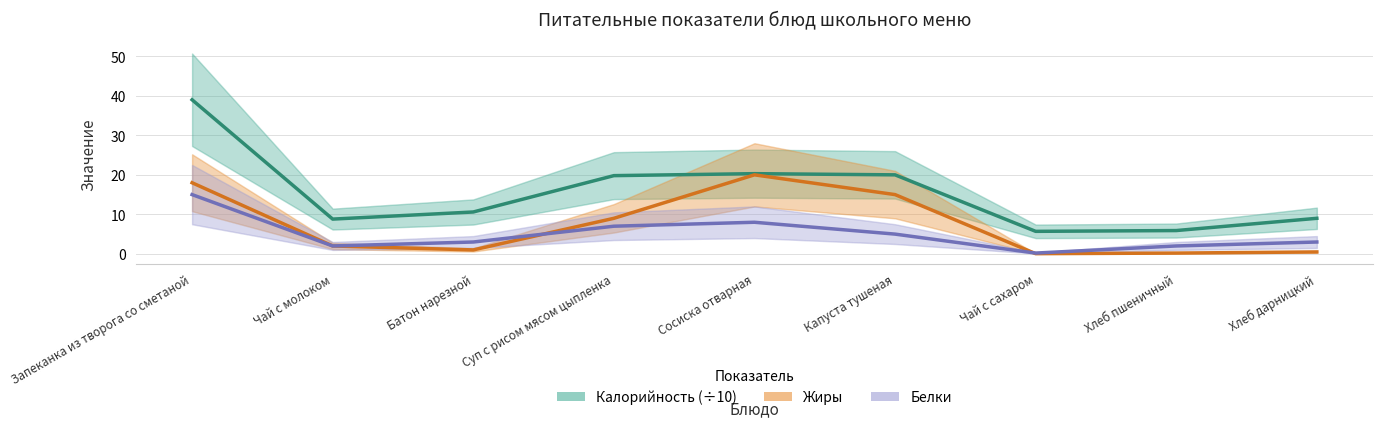

Is this an area chart (filled region under the line)?

No